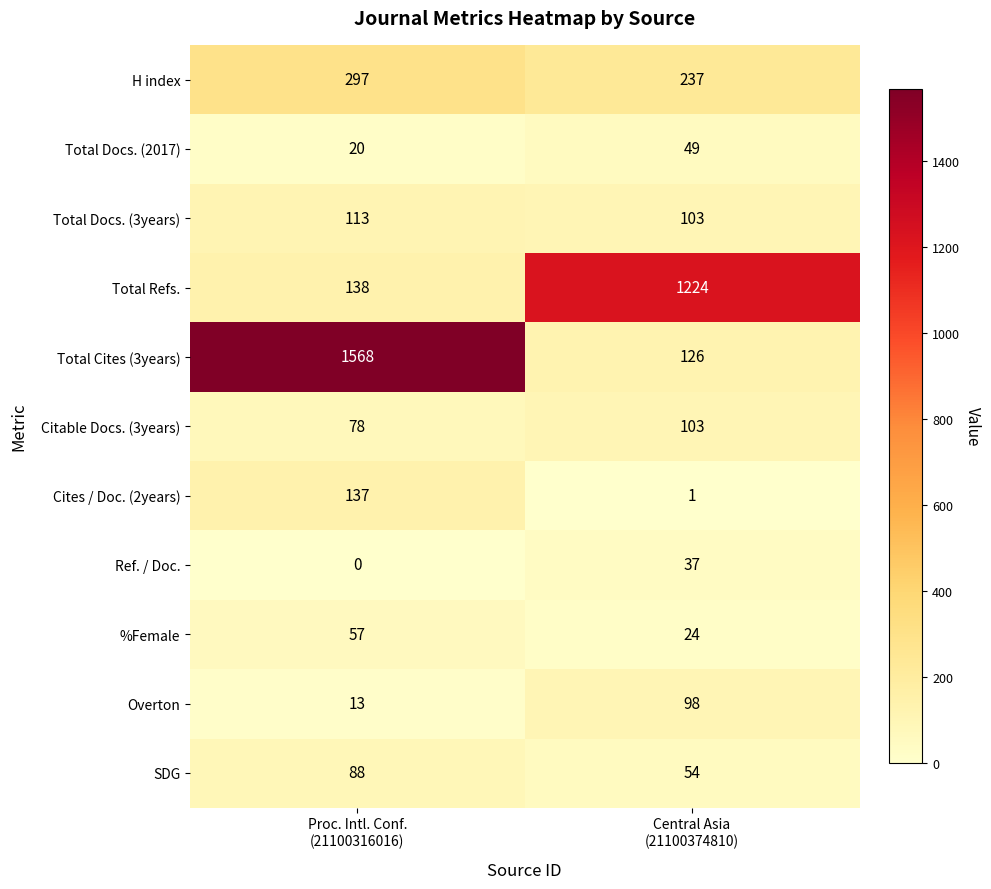

Reading right to left, what are all the values shown in this chart?

H index: 237	297
Total Docs. (2017): 49	20
Total Docs. (3years): 103	113
Total Refs.: 1224	138
Total Cites (3years): 126	1568
Citable Docs. (3years): 103	78
Cites / Doc. (2years): 1	137
Ref. / Doc.: 37	0
%Female: 24	57
Overton: 98	13
SDG: 54	88